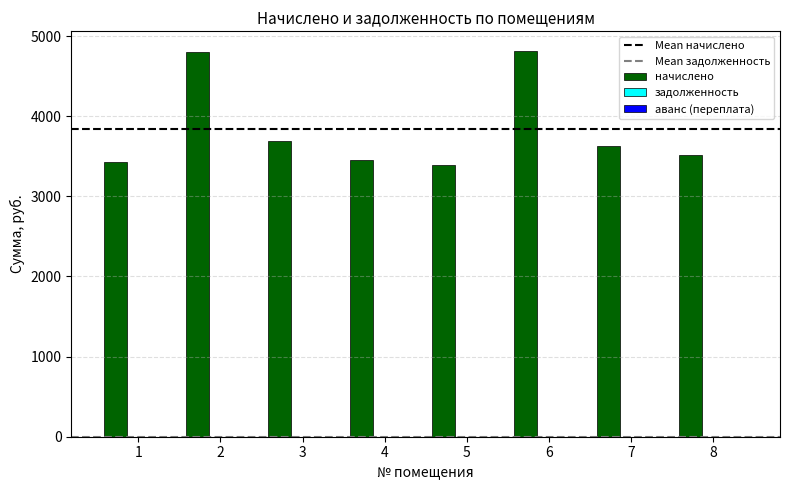

What is the difference between the second highest and second lowest values?

1374.5